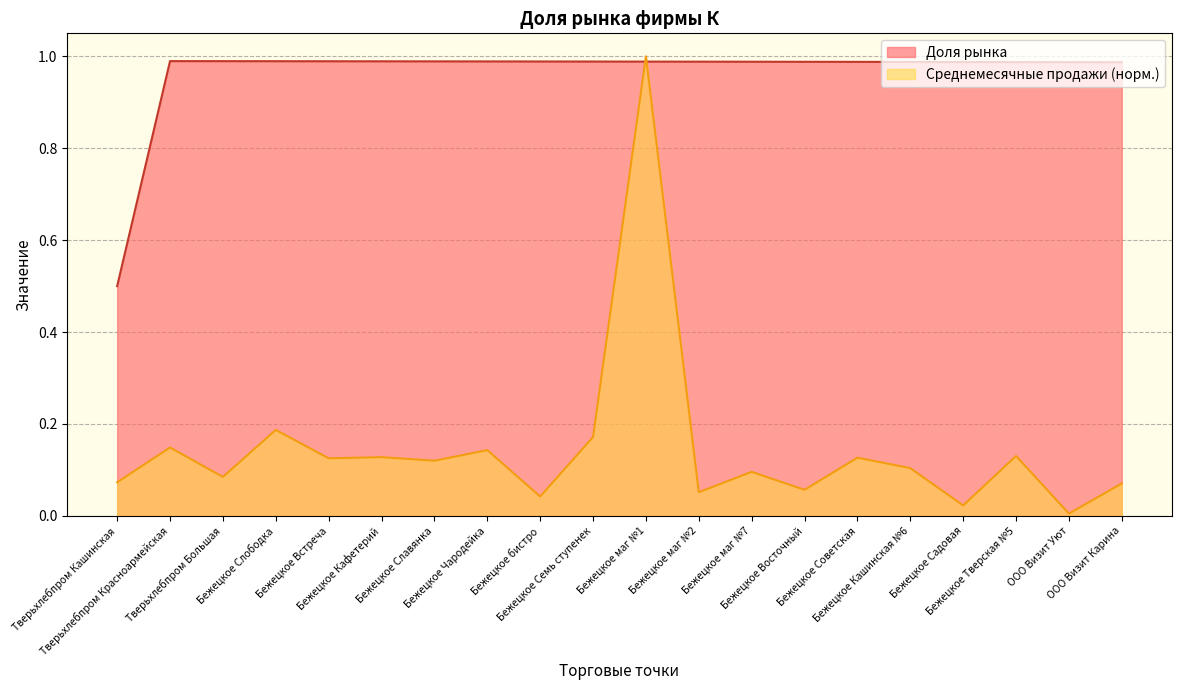

Which series ends up on top after the final intersection of Среднемесячные продажи (норм.) and Доля рынка?

Доля рынка